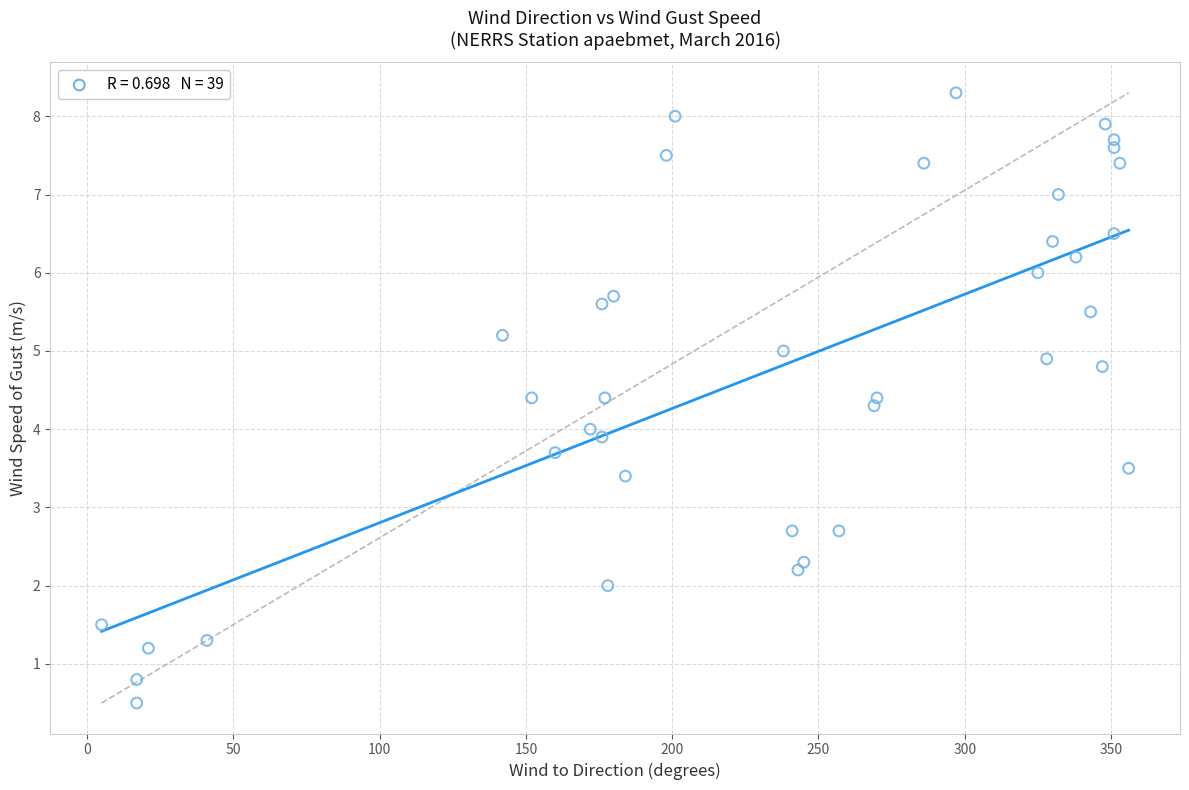

What is the range of X values (max minus min)?

351.0